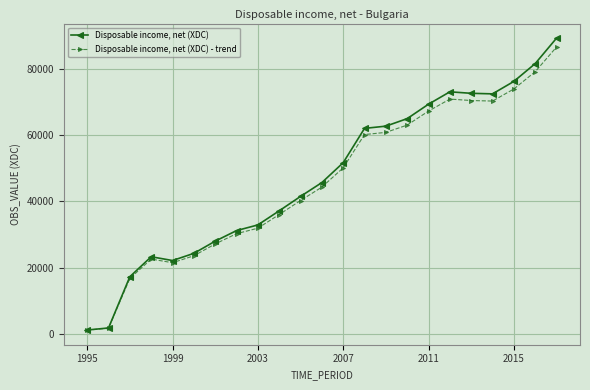

List the series in order of their overall mean, lowest first.

Disposable income, net (XDC) - trend, Disposable income, net (XDC)